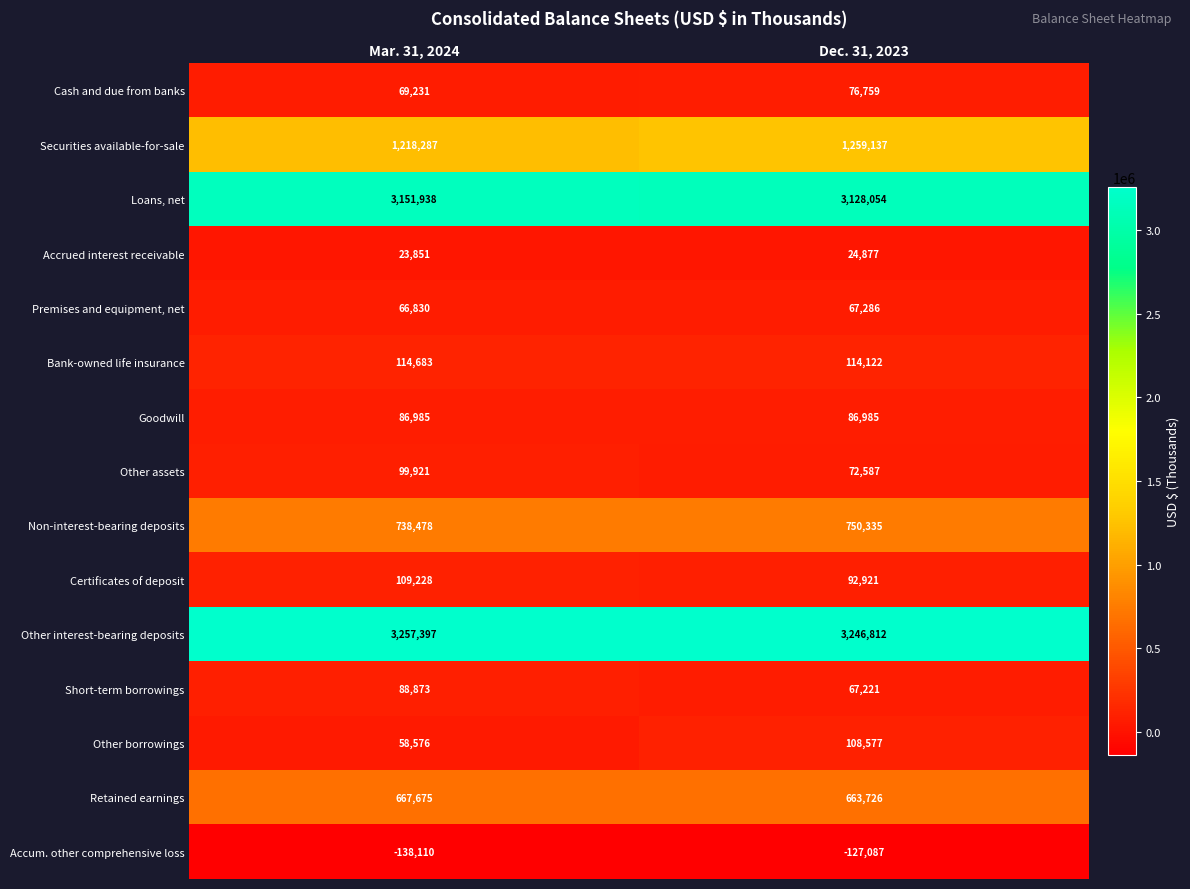

Where is Other borrowings nearest to the value 83576?

Mar. 31, 2024